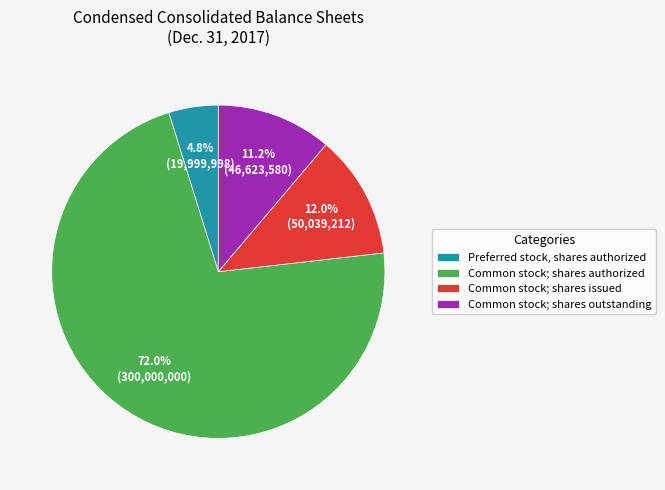

Approximately how many times larger is the value at Preferred stock, shares authorized compared to Common stock; shares outstanding?

0.4